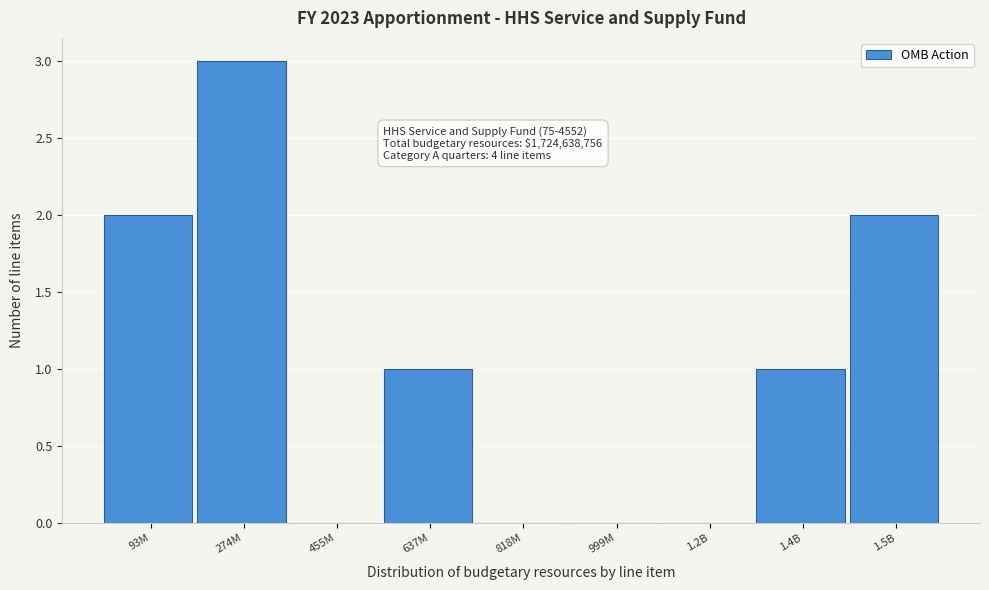

Reading left to right, what are all the values shown in this chart?

93M=2	274M=3	455M=0	637M=1	818M=0	999M=0	1.2B=0	1.4B=1	1.5B=2